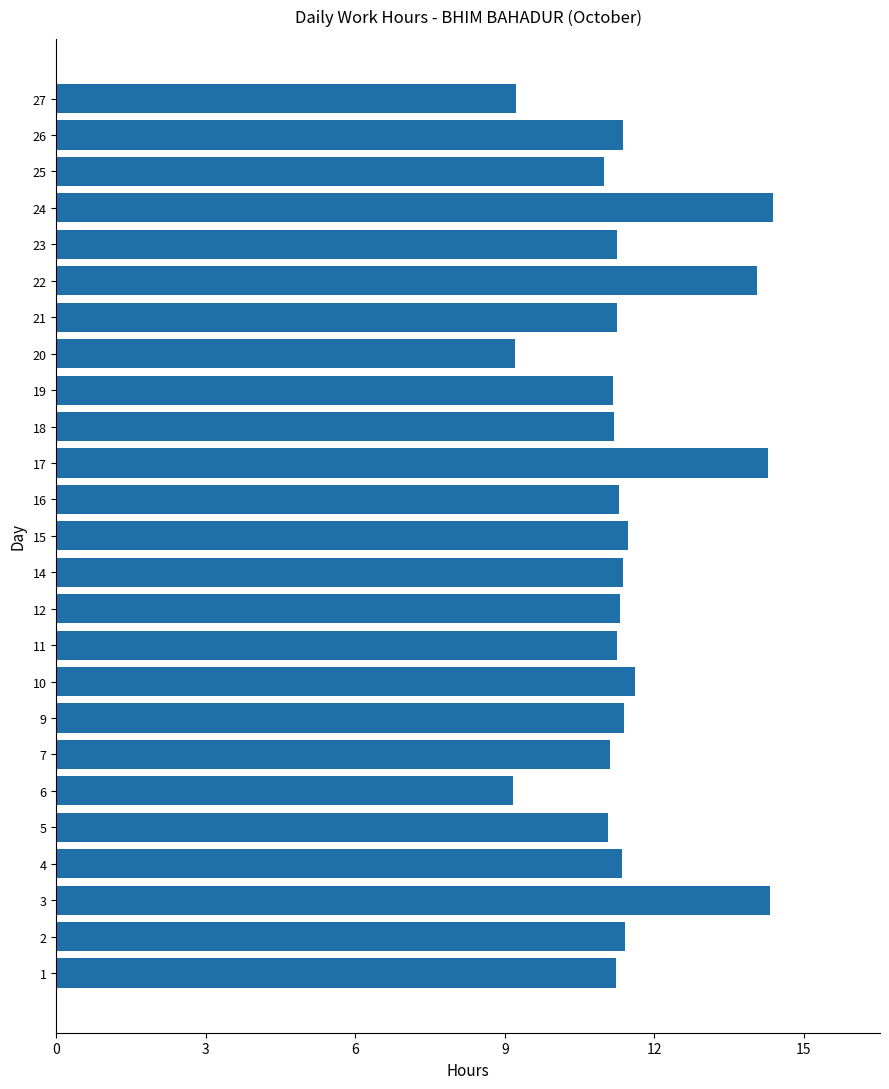

Are the bars horizontal?

Yes